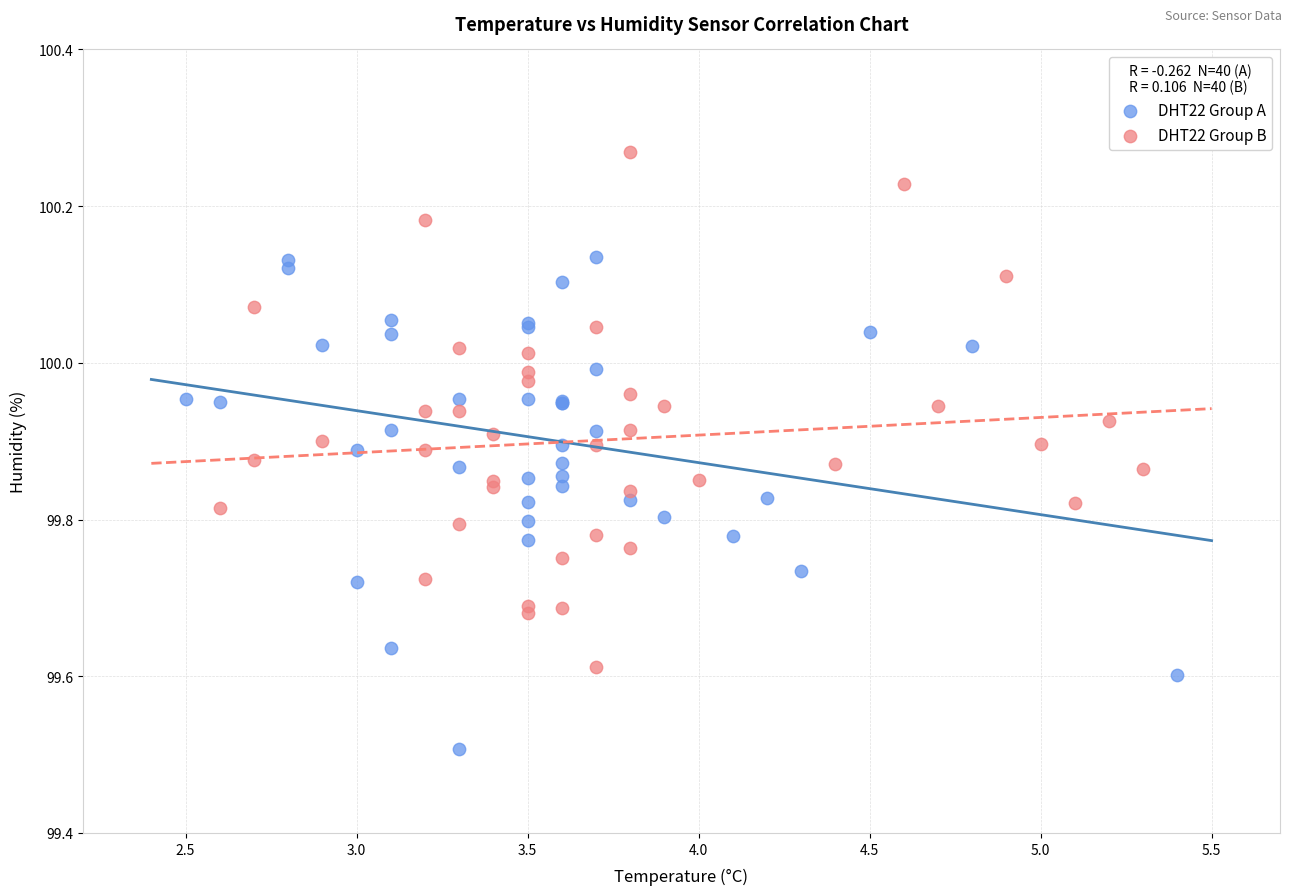

Which series has the largest Y range (max minus min)?

DHT22 Group B